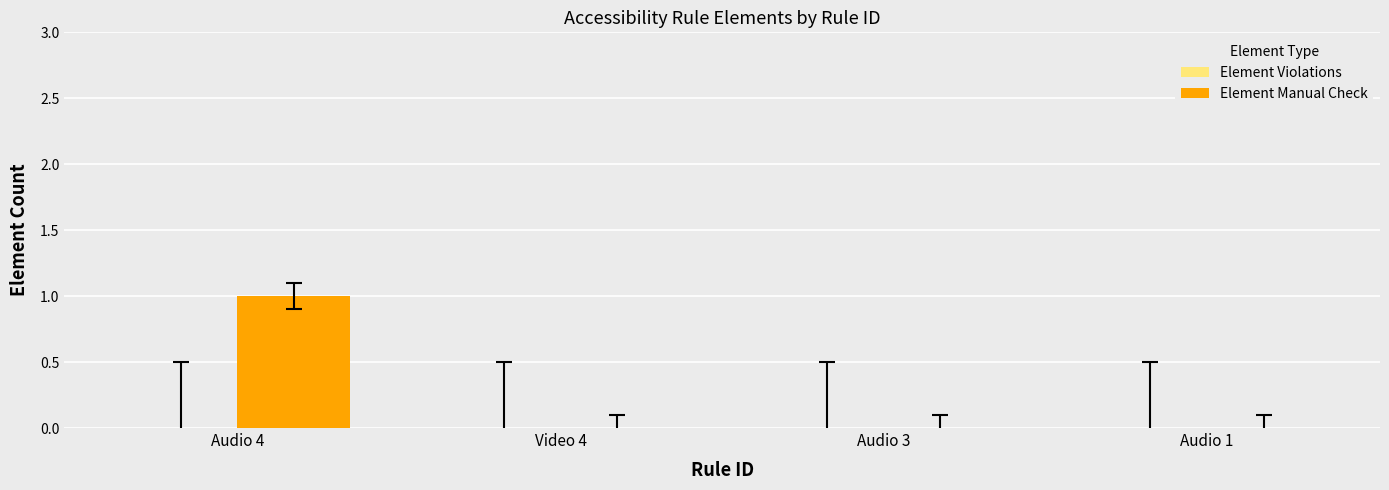

Which label corresponds to the largest value in the chart?

Audio 4